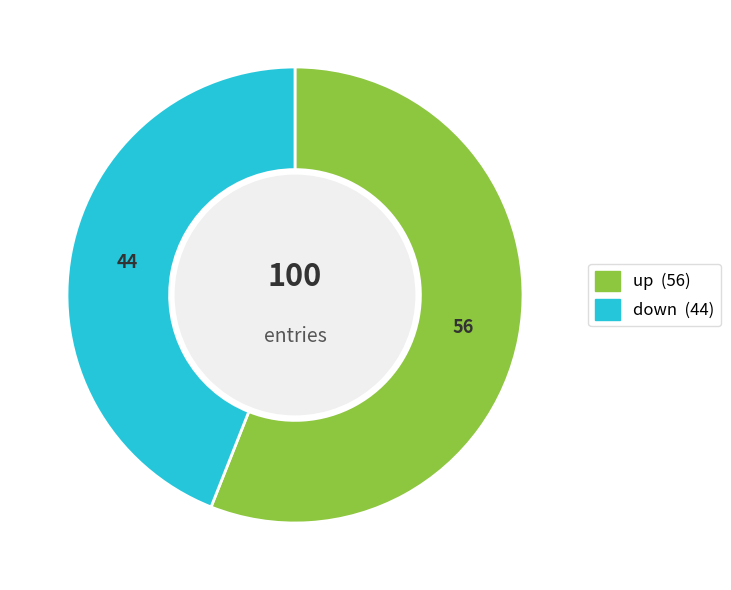

Which slice represents more than half of the pie?

up